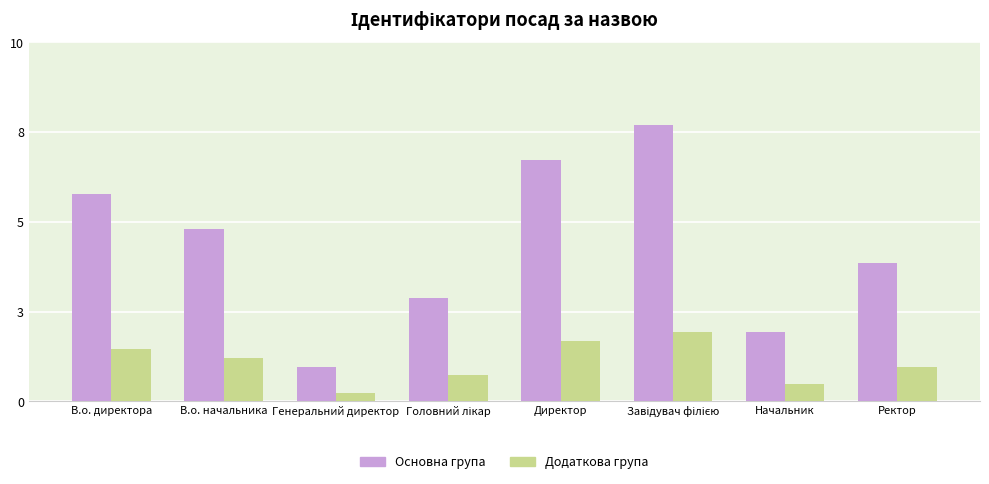

At Головний лікар, list the series in order from smallest to largest.

Додаткова група, Основна група